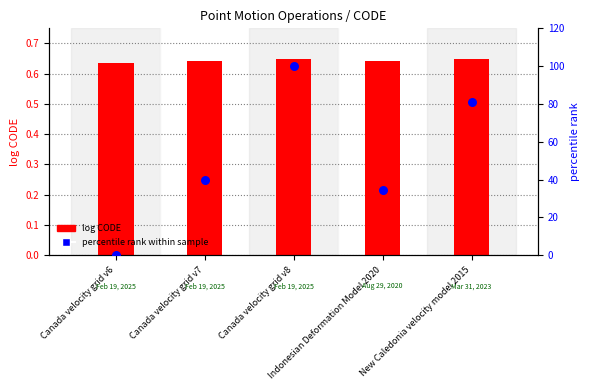

At how many categories does at least one series exceed 10?

4